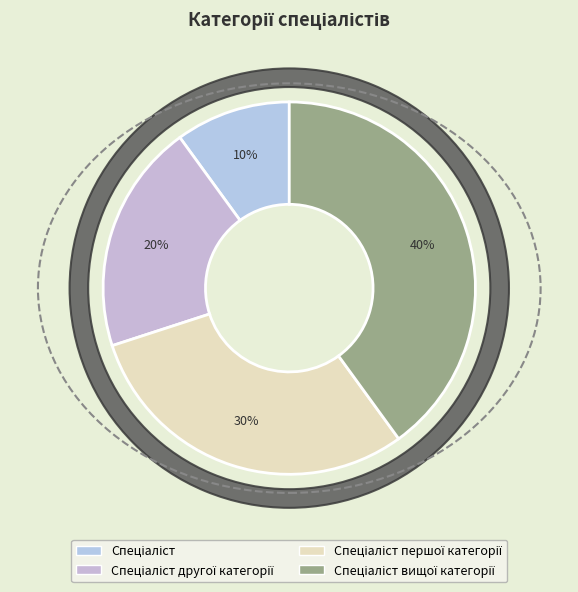

How many segments does this pie chart have?

4